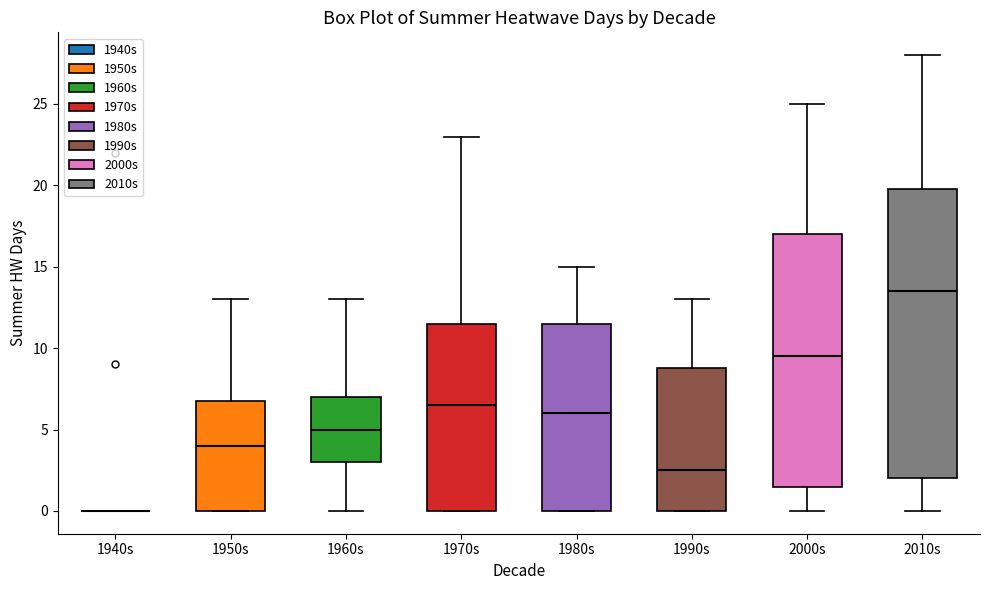

Reading left to right, transcribe this box plot: for each box, give where its median line is, the range the box spans, and where its two whiskers end, as read against the y-axis. The values are not printed on the chart, so give them approximately, as read against the axis.

1940s: box collapsed to a line at 0.0, whiskers 0.0 to 0.0
1950s: median 4.0, box 0.0 to 7.0, whiskers 0.0 to 13.0
1960s: median 5.0, box 3.0 to 7.0, whiskers 0.0 to 13.0
1970s: median 6.5, box 0.0 to 11.5, whiskers 0.0 to 23.0
1980s: median 6.0, box 0.0 to 11.5, whiskers 0.0 to 15.0
1990s: median 2.5, box 0.0 to 9.0, whiskers 0.0 to 13.0
2000s: median 9.5, box 1.5 to 17.0, whiskers 0.0 to 25.0
2010s: median 13.5, box 2.0 to 20.0, whiskers 0.0 to 28.0